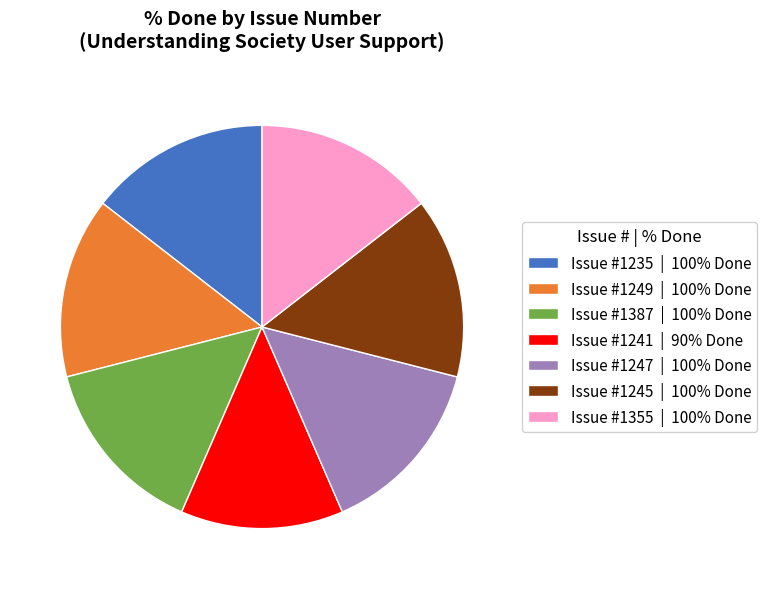

What is the ratio of the value at Issue #1355 | 100% Done to the value at Issue #1235 | 100% Done?

1.0